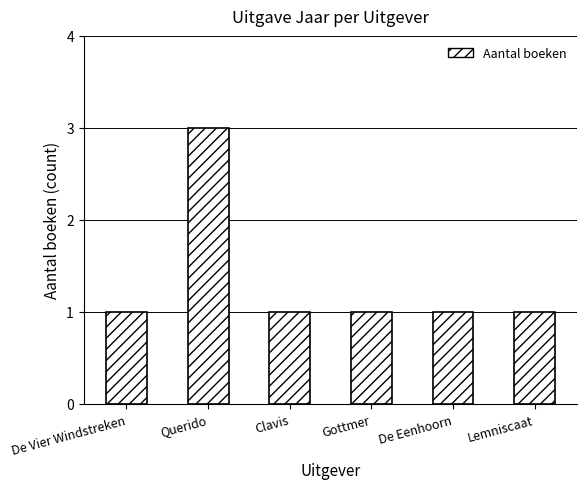

What is the sum of all values?

8